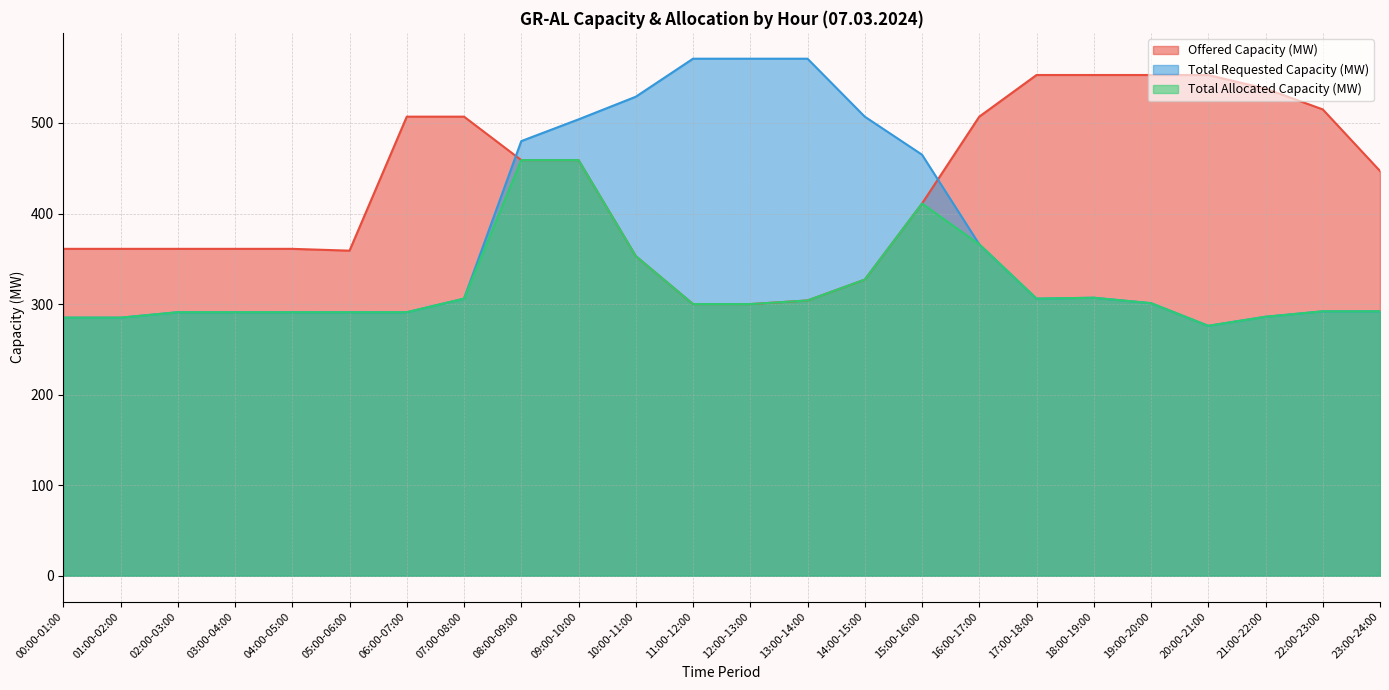

List the series in order of their peak value, highest first.

Total Requested Capacity (MW), Offered Capacity (MW), Total Allocated Capacity (MW)